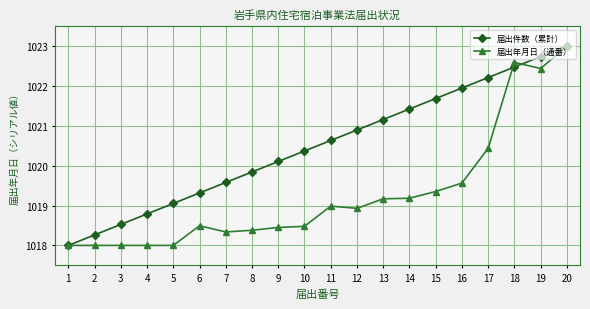

Count the number of data series in this chart.

2